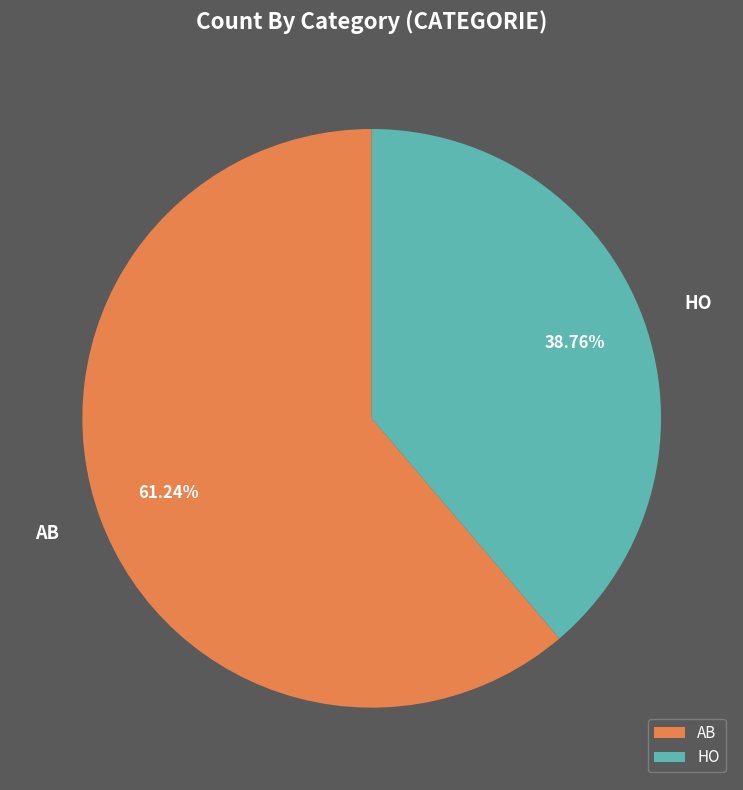

Which category accounts for the majority?

AB